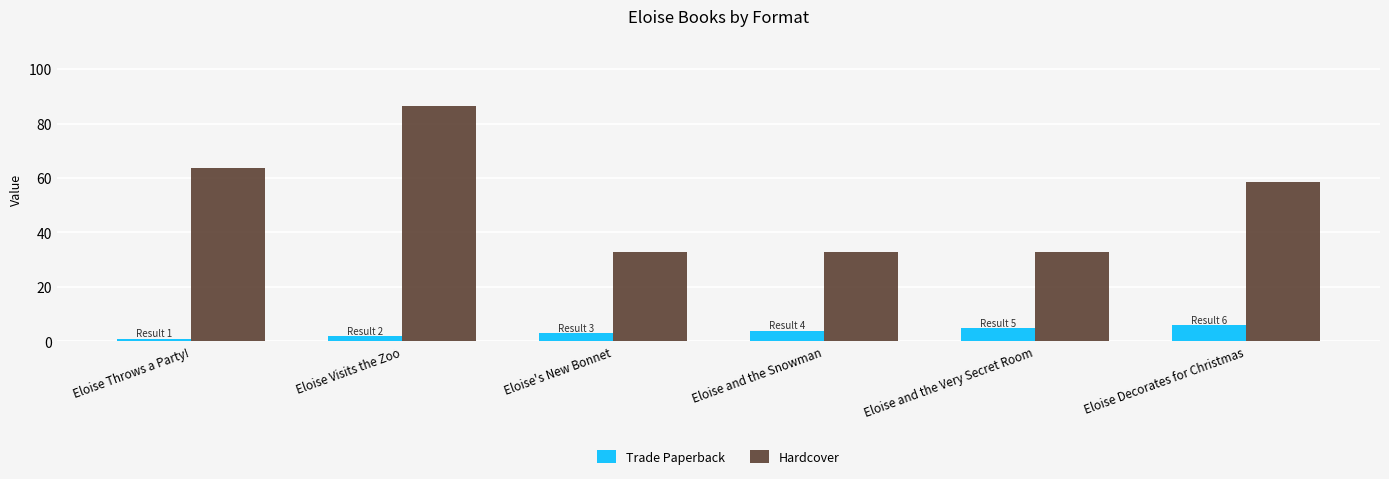

What is the value of the Hardcover bar at the 3rd from the left?

32.8